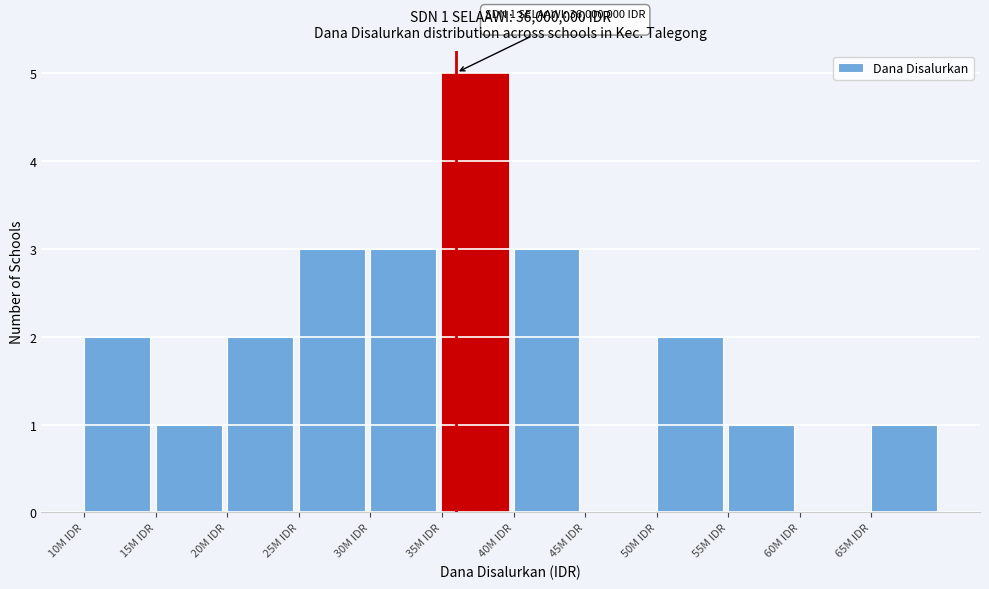

Reading left to right, extract all data points from this chart.

10M IDR=2	15M IDR=1	20M IDR=2	25M IDR=3	30M IDR=3	35M IDR=5	40M IDR=3	45M IDR=0	50M IDR=2	55M IDR=1	60M IDR=0	65M IDR=1